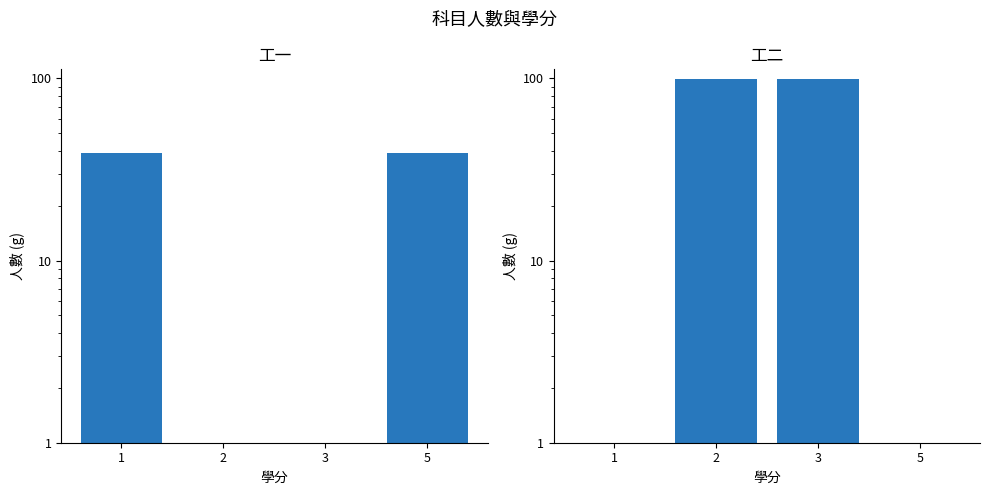

What is the total value across all series at 3?

99